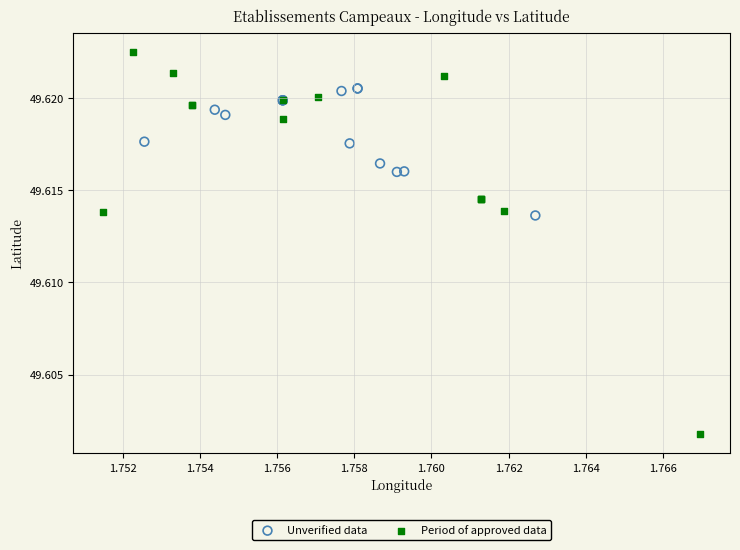

Which series contains the lowest Y value?

Period of approved data